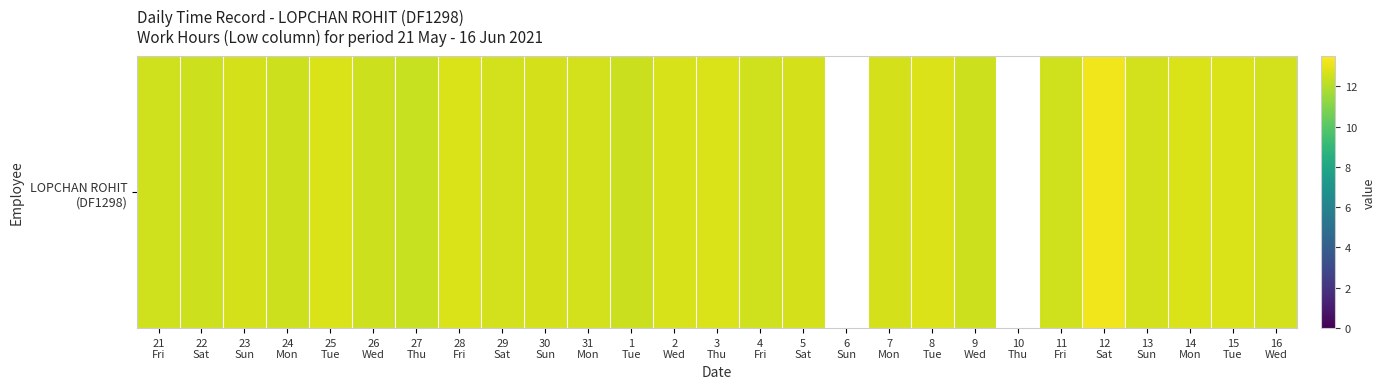

What is the difference between the values at 23
Sun and 1
Tue?

0.2